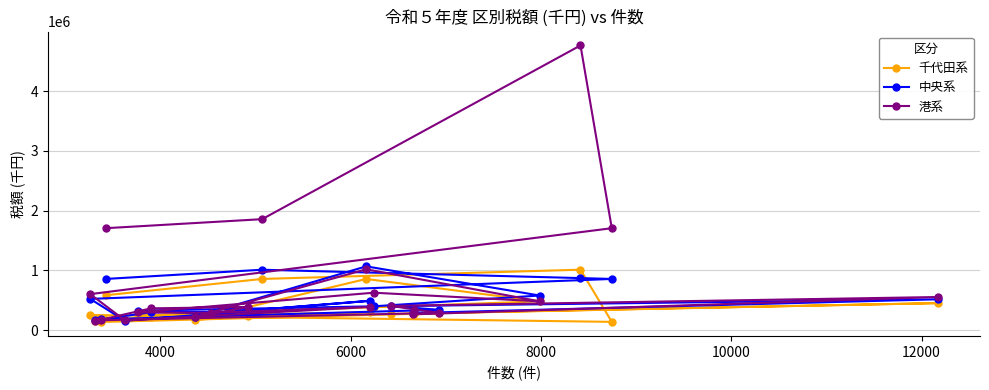

Reading left to right, transcribe all the data shown in this chart.

千代田系: 585148	857879	1012902	140166	255211	167960	297835	256035	246946	383728	483727	857550	174854	231971	221977	160916	137744	285194	270405	453528	281266	267609
中央系: 857879	1012105	872212	857879	524233	157884	492953	280326	326571	400203	580857	1068458	224072	307613	300891	165808	181814	341944	402768	517493	287036	338275
港系: 1706706	1857934	4763847	1706706	603992	164052	390285	292146	297753	627768	483879	1019494	224942	389354	365946	153840	167305	290426	406129	555657	265488	331436